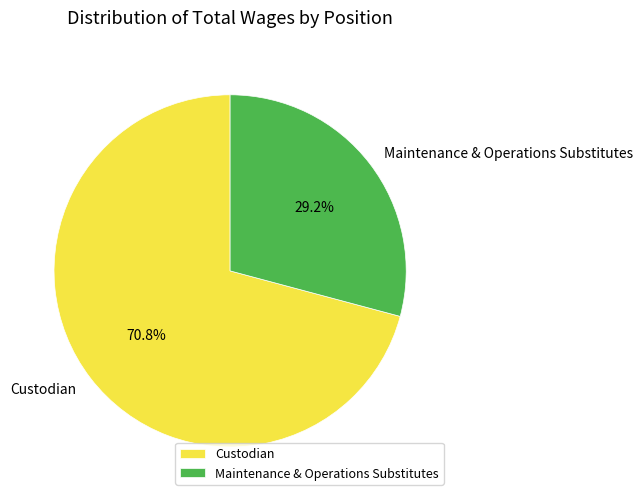

True or false: Custodian accounts for 71% of the total.

True